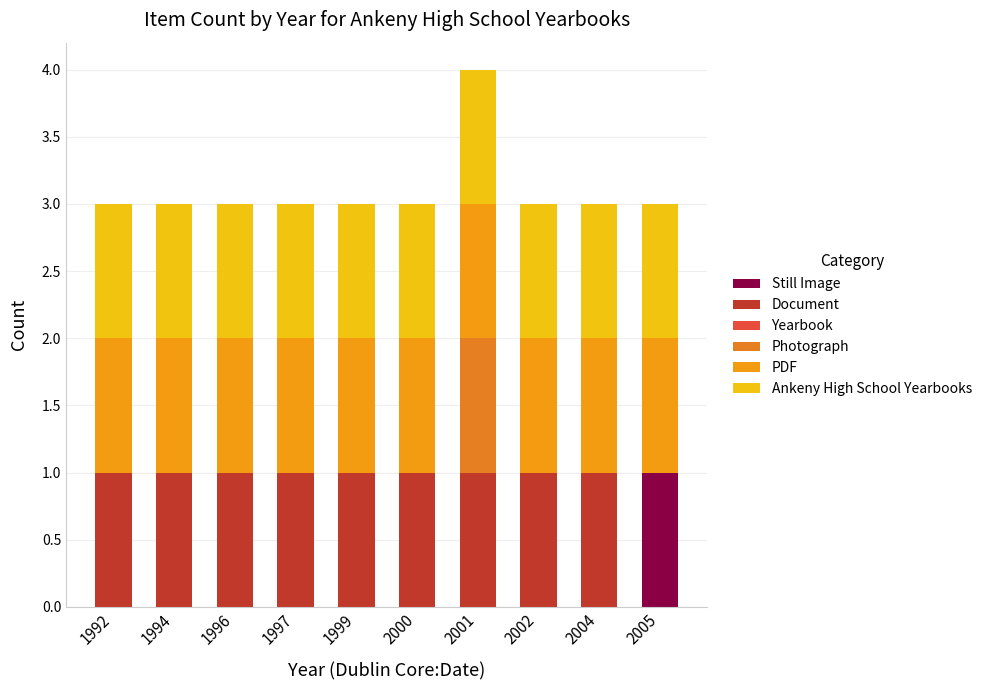

What is the sum of all PDF values?

10